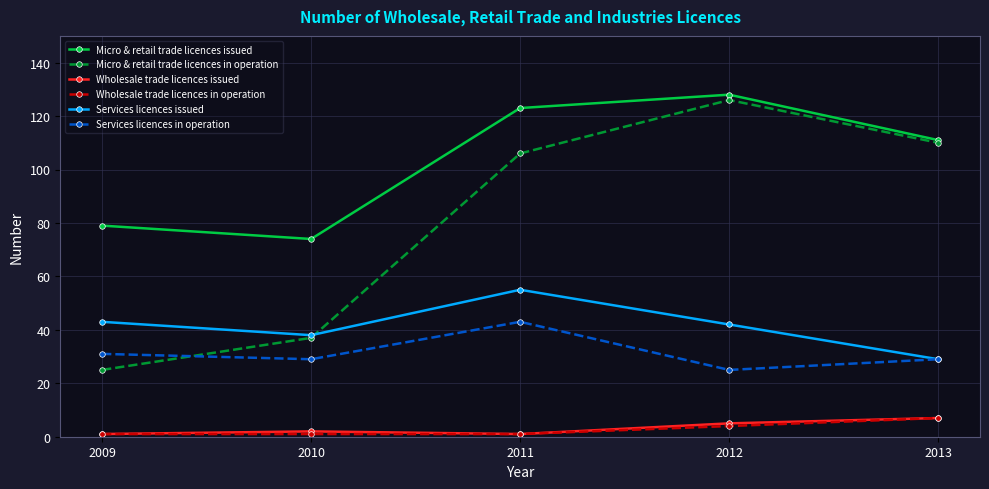

What is the spread (max minus min) of values at 2013?

104